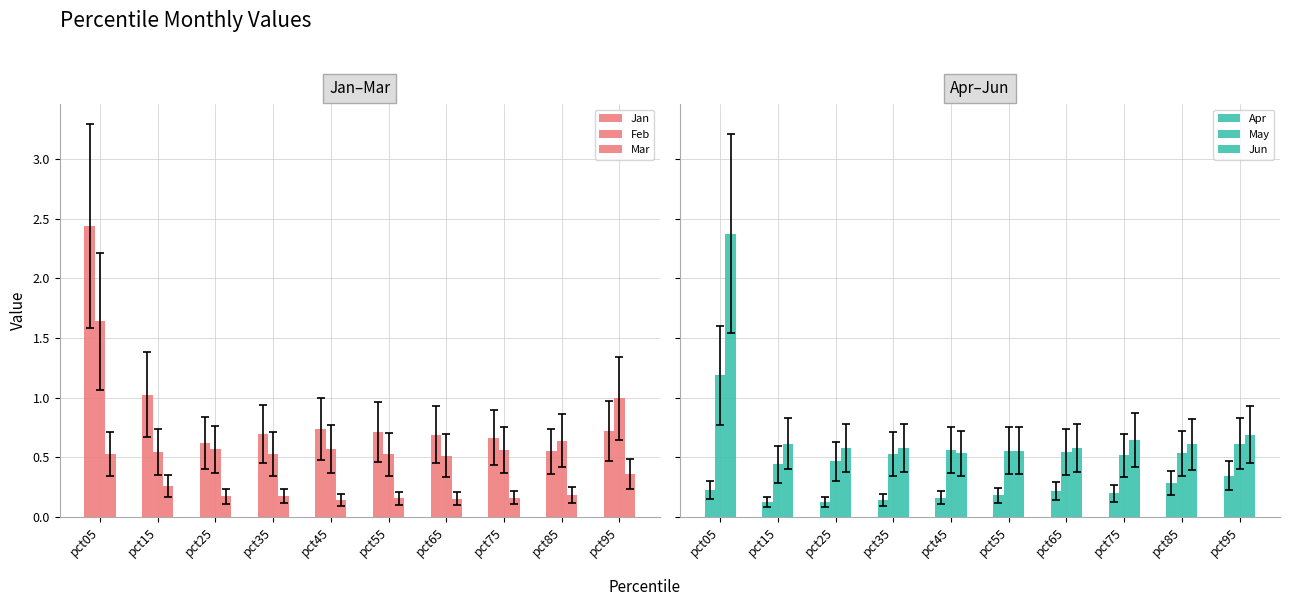

Reading left to right, what are all the values shown in this chart?

Jan: pct05=2.4	pct15=1.0	pct25=0.6	pct35=0.7	pct45=0.7	pct55=0.7	pct65=0.7	pct75=0.7	pct85=0.5	pct95=0.7
Feb: pct05=1.6	pct15=0.5	pct25=0.6	pct35=0.5	pct45=0.6	pct55=0.5	pct65=0.5	pct75=0.6	pct85=0.6	pct95=1.0
Mar: pct05=0.5	pct15=0.3	pct25=0.2	pct35=0.2	pct45=0.1	pct55=0.2	pct65=0.2	pct75=0.2	pct85=0.2	pct95=0.4
Apr: pct05=0.2	pct15=0.1	pct25=0.1	pct35=0.1	pct45=0.2	pct55=0.2	pct65=0.2	pct75=0.2	pct85=0.3	pct95=0.3
May: pct05=1.2	pct15=0.4	pct25=0.5	pct35=0.5	pct45=0.6	pct55=0.6	pct65=0.5	pct75=0.5	pct85=0.5	pct95=0.6
Jun: pct05=2.4	pct15=0.6	pct25=0.6	pct35=0.6	pct45=0.5	pct55=0.6	pct65=0.6	pct75=0.6	pct85=0.6	pct95=0.7